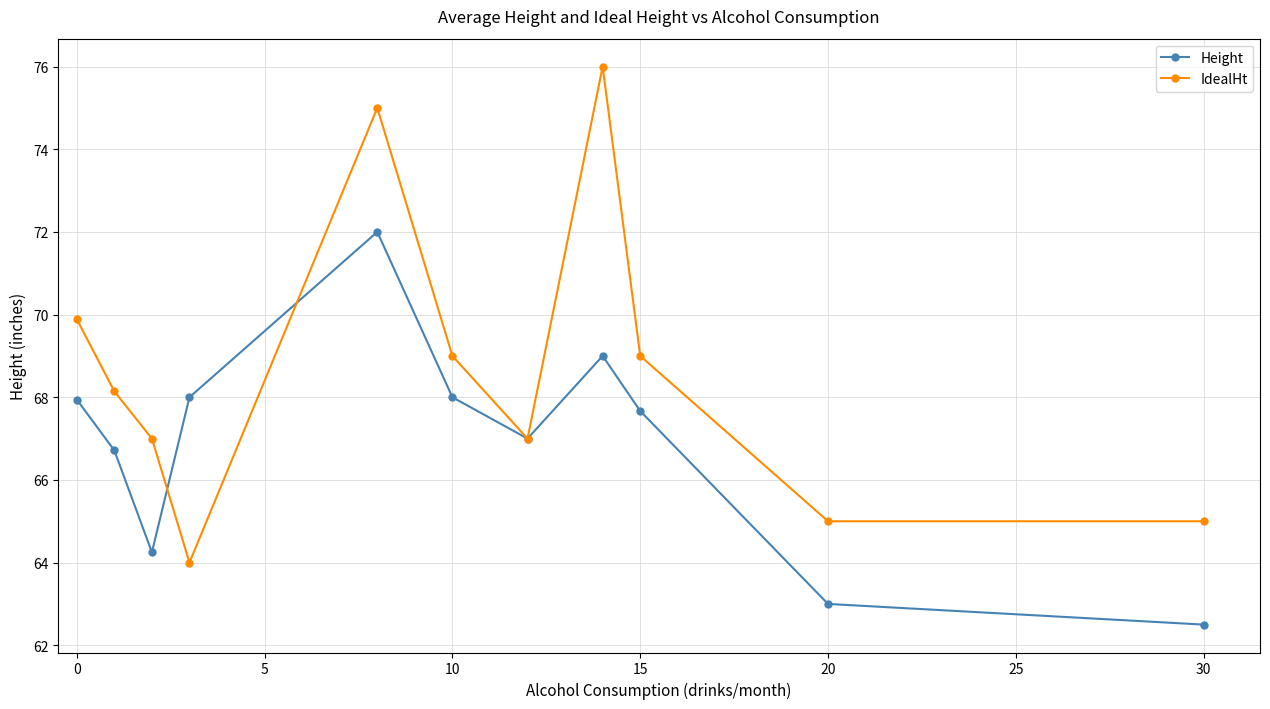

What is the value of the Height point at the 6th from the left?

68.0